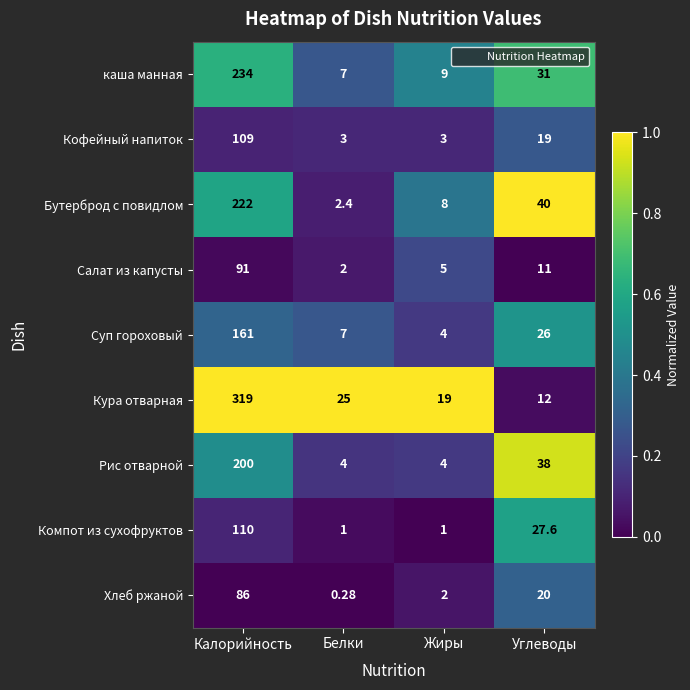

List the labels in order of Салат из капусты value, largest first.

Калорийность, Углеводы, Жиры, Белки